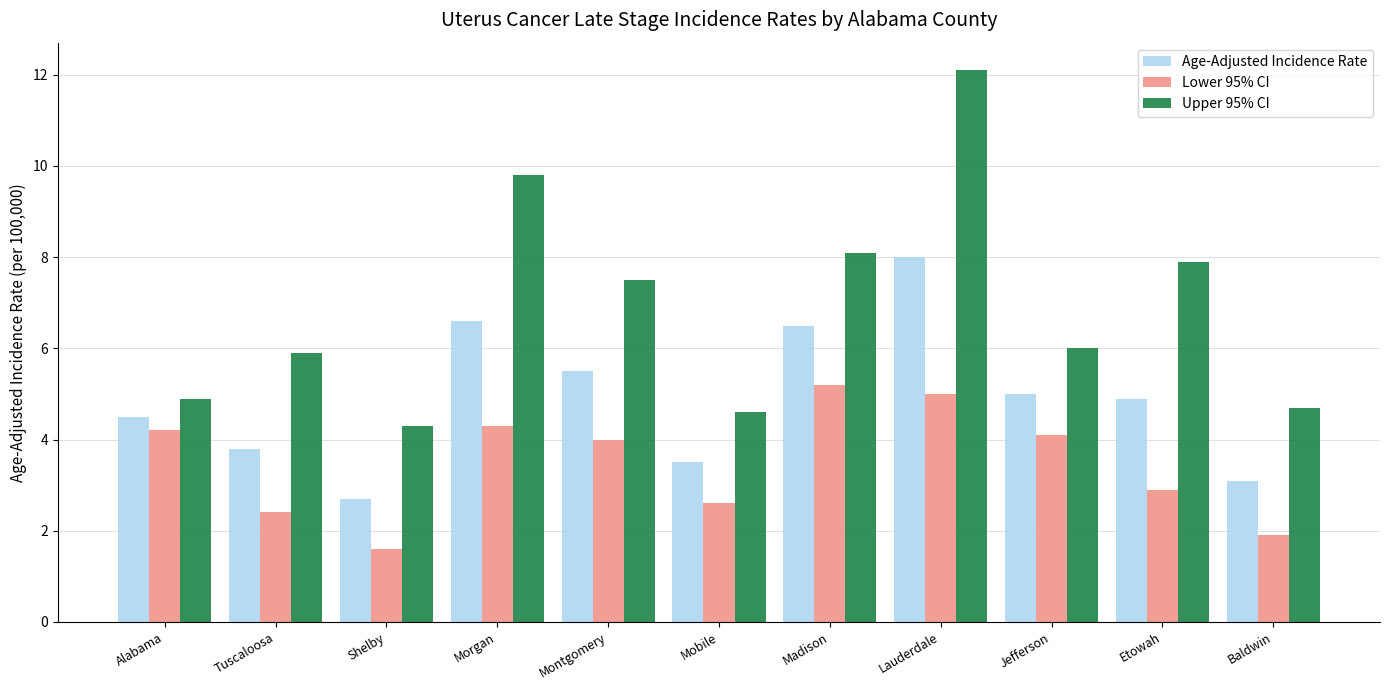

What position from the left is Madison?

7